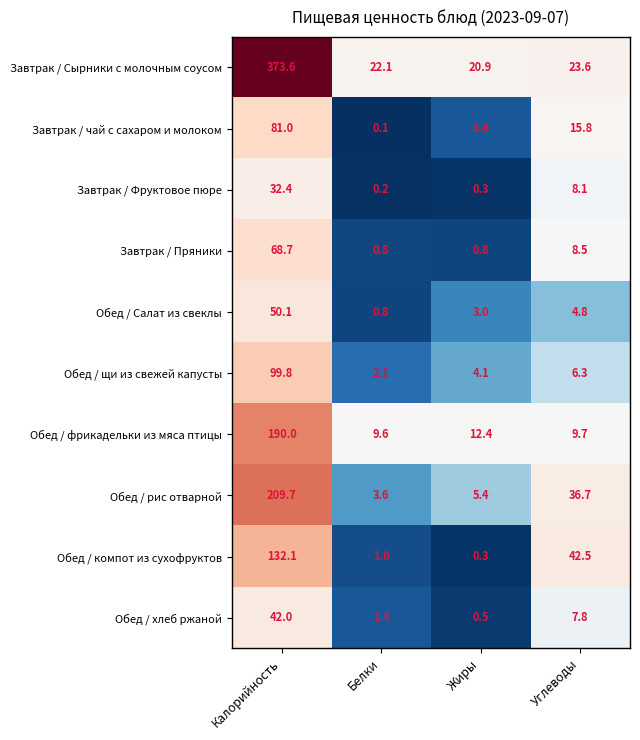

At which label does Завтрак / чай с сахаром и молоком first exceed 15?

Калорийность